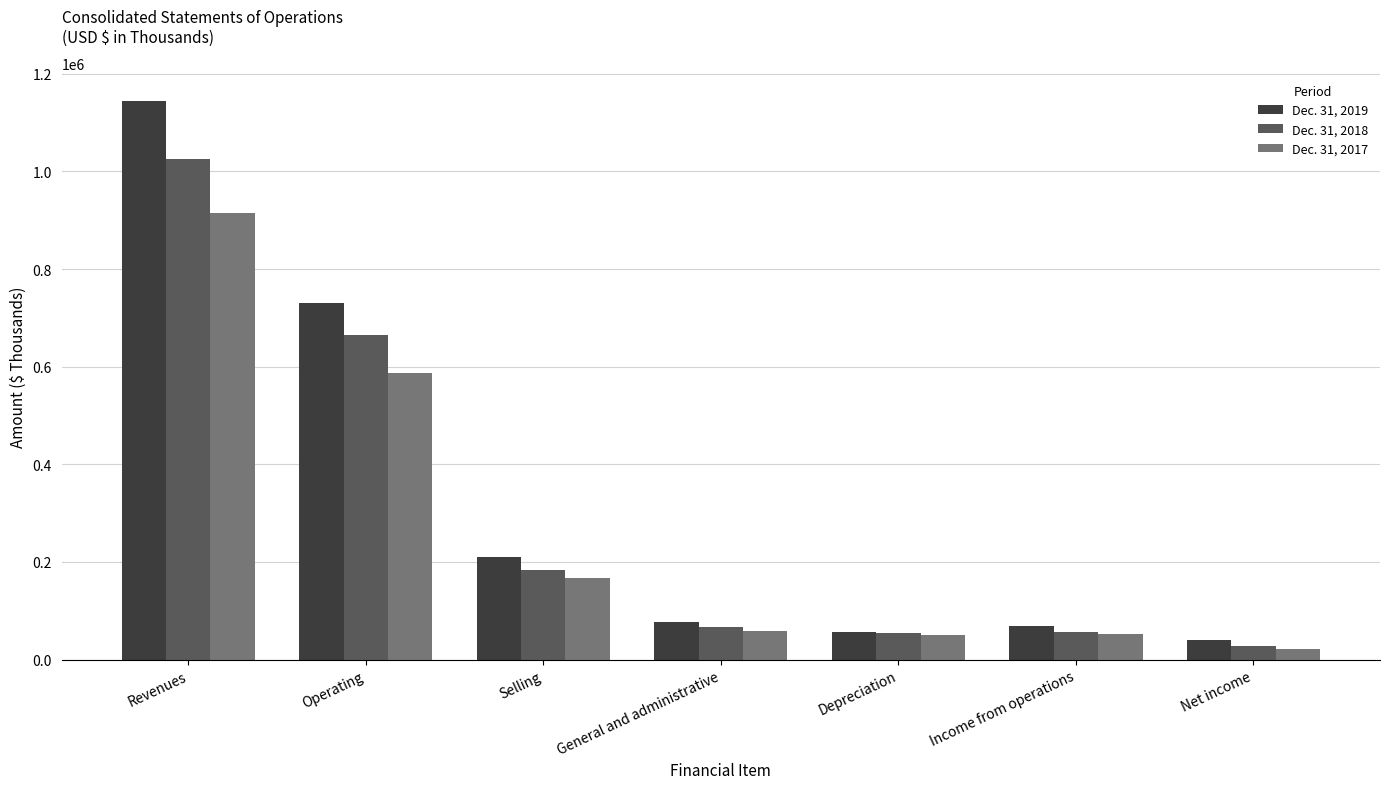

What is the difference between the Dec. 31, 2017 values at Revenues and Depreciation?

865256